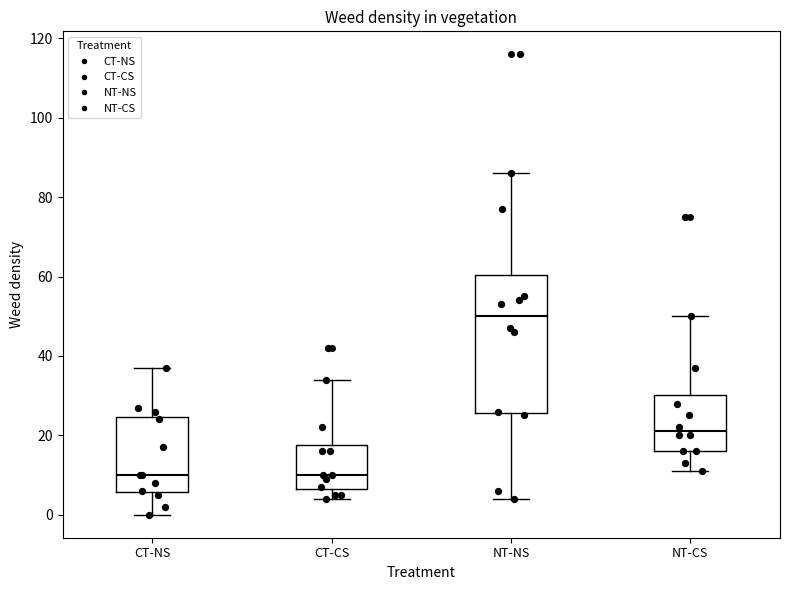

Where does the upper whisker of the box for NT-NS end on the y-axis? The values are not printed on the chart, so give them approximately, as read against the axis.

86